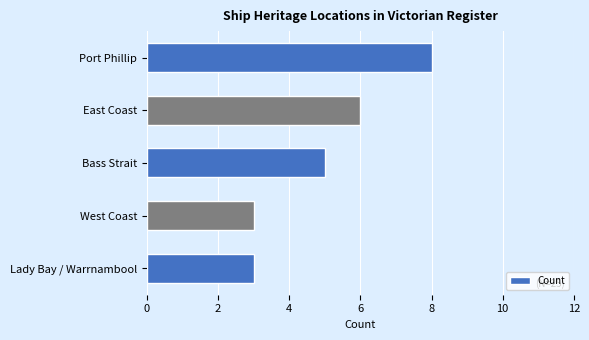

Reading top to bottom, list all the values displayed in this chart.

Port Phillip=8	East Coast=6	Bass Strait=5	West Coast=3	Lady Bay / Warrnambool=3